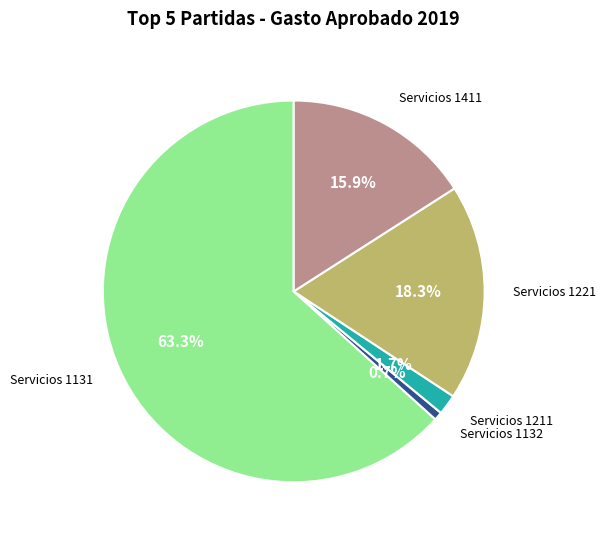

Is there any slice that represents more than half of the pie?

Yes